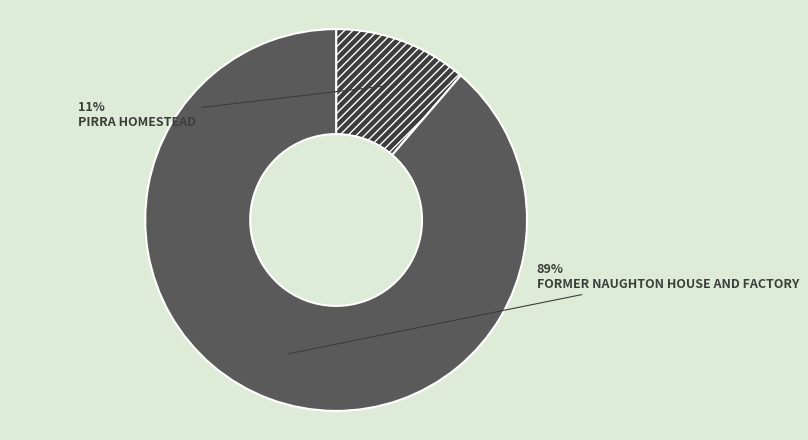

True or false: FORMER NAUGHTON HOUSE AND FACTORY accounts for 89% of the total.

True